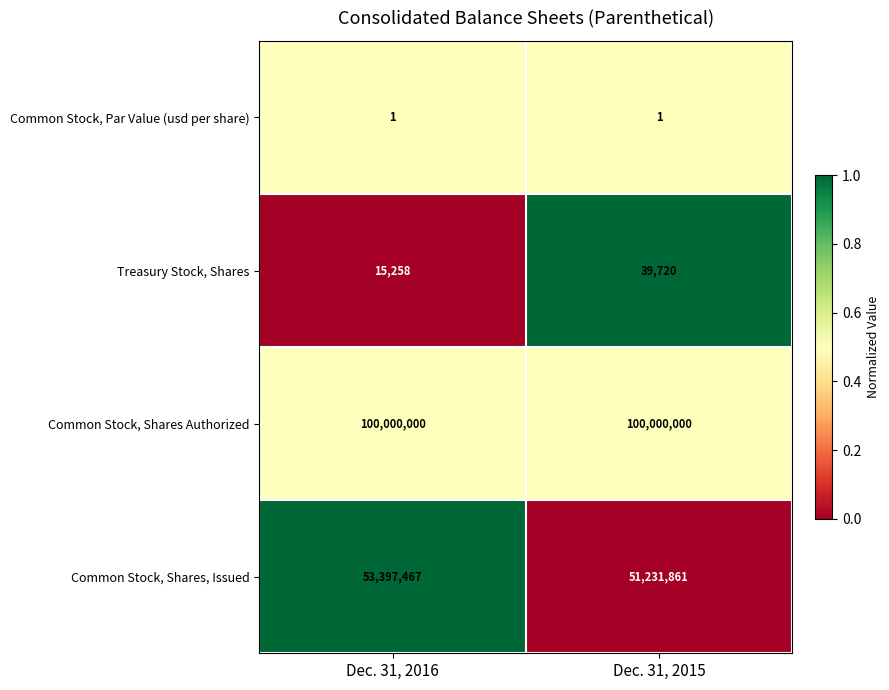

At Dec. 31, 2015, list the series in order from largest to smallest.

Common Stock, Shares Authorized, Common Stock, Shares, Issued, Treasury Stock, Shares, Common Stock, Par Value (usd per share)